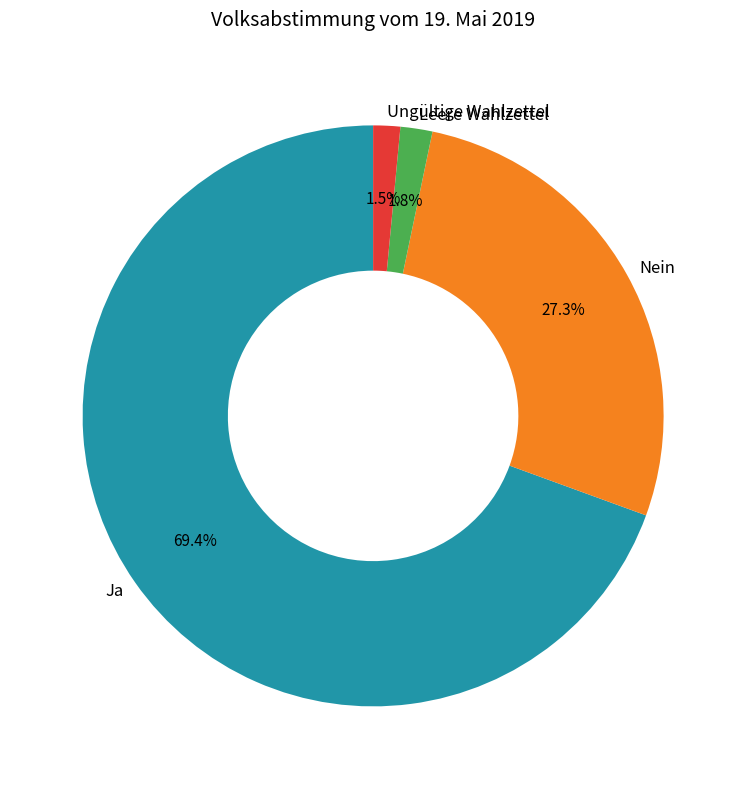

To the nearest percent, what is the average slice percentage?

25%